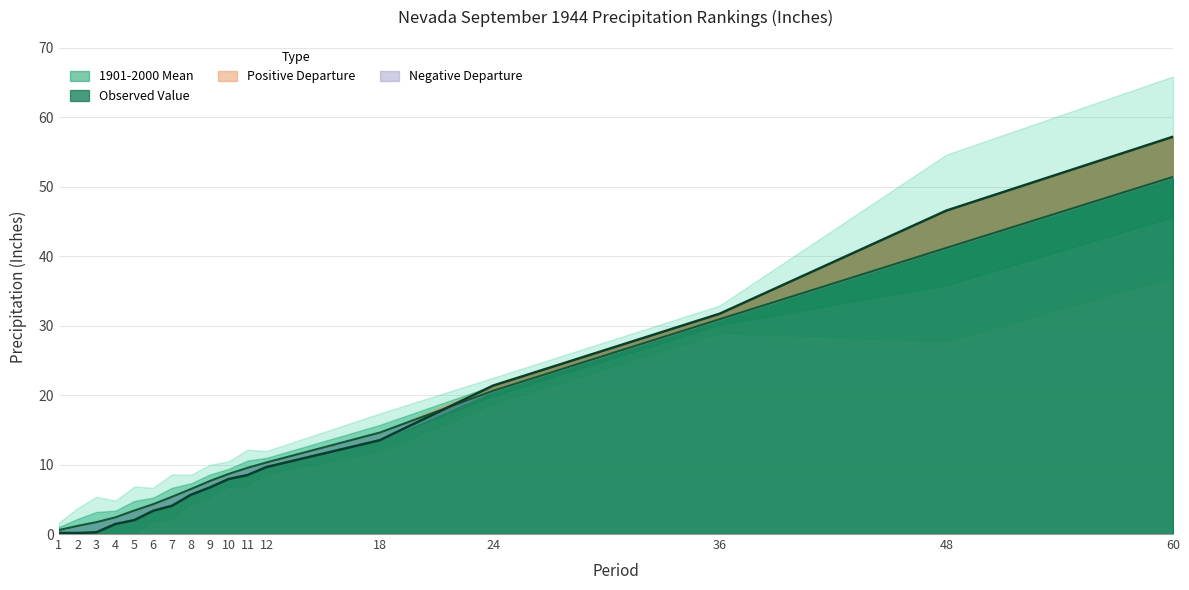

How many intersections are there between 1901-2000 Mean and Value?

1